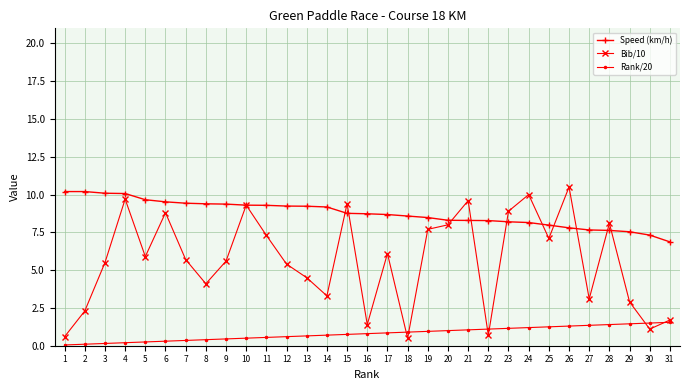

What is the spread (max minus min) of values at 12?

8.6